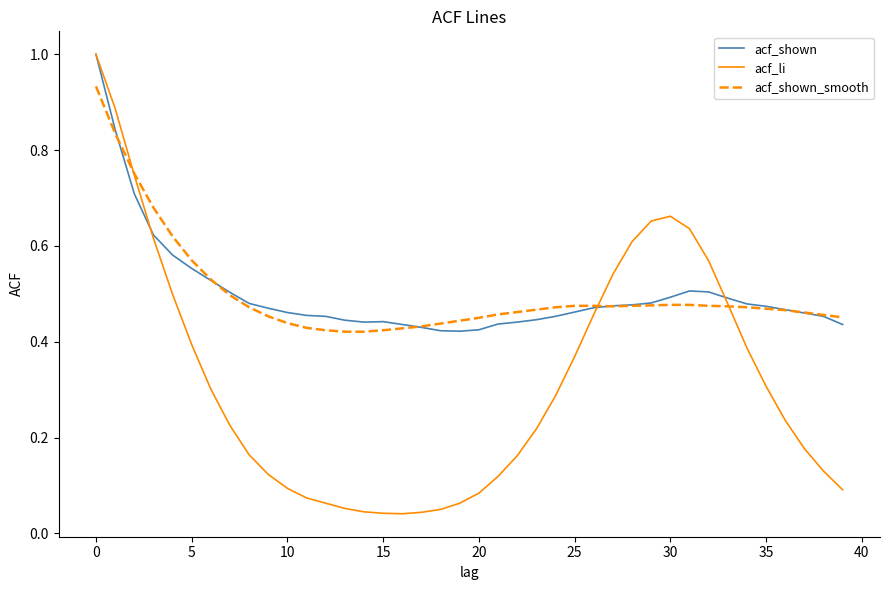

What is the highest value of the acf_shown series?

1.0